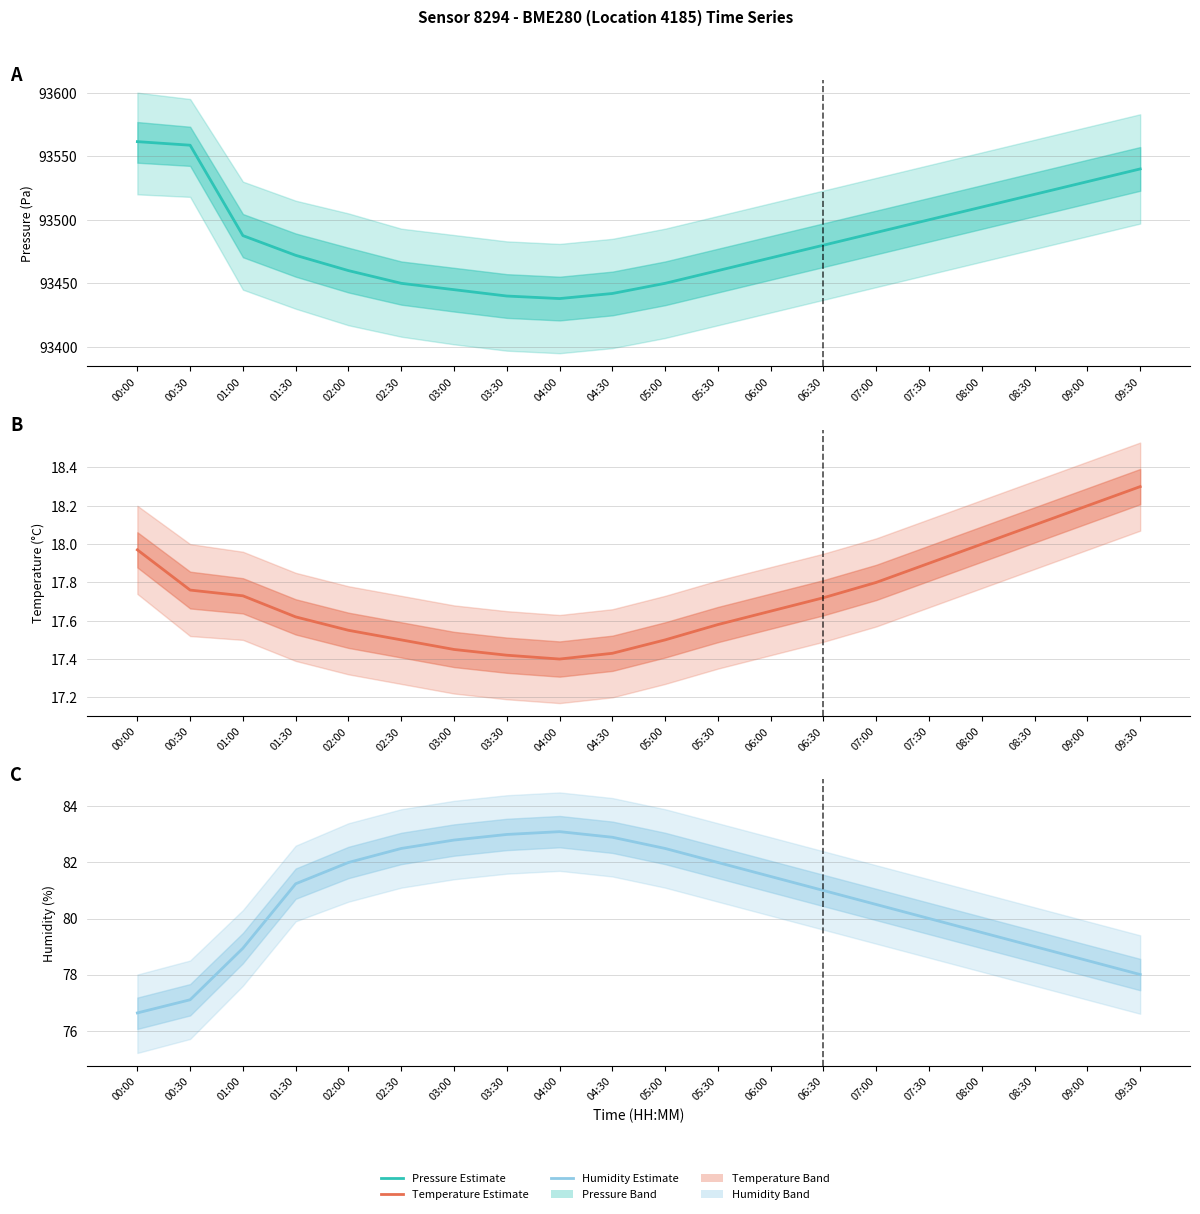

What is the label of the 10th point from the right?

05:00